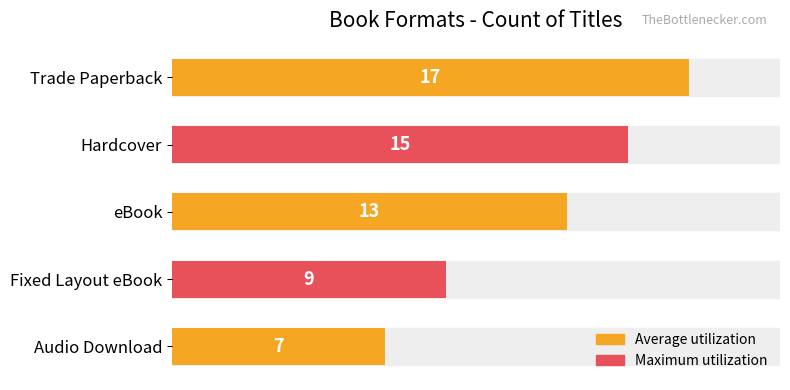

How many bars are there in total?

5